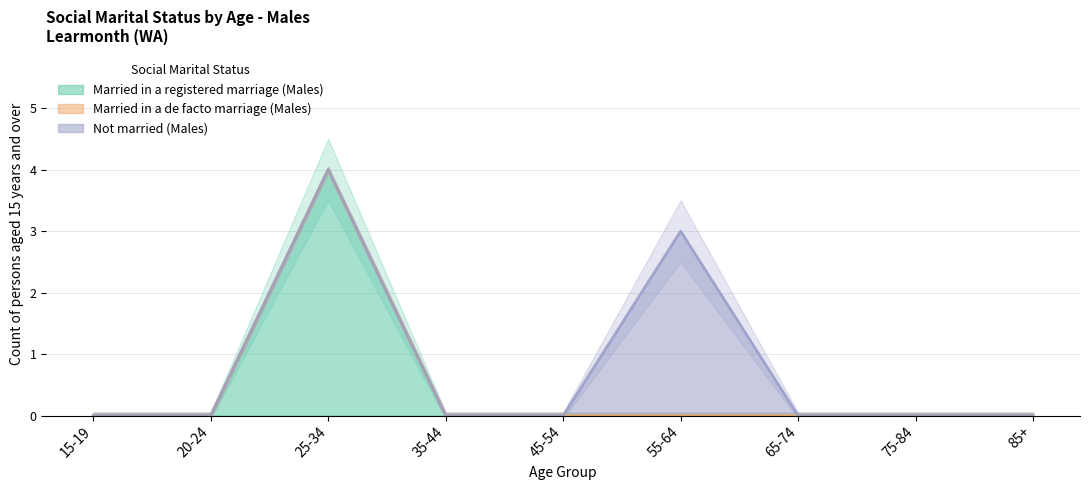

Where is Married in a de facto marriage (Males) nearest to the value 0?

15-19